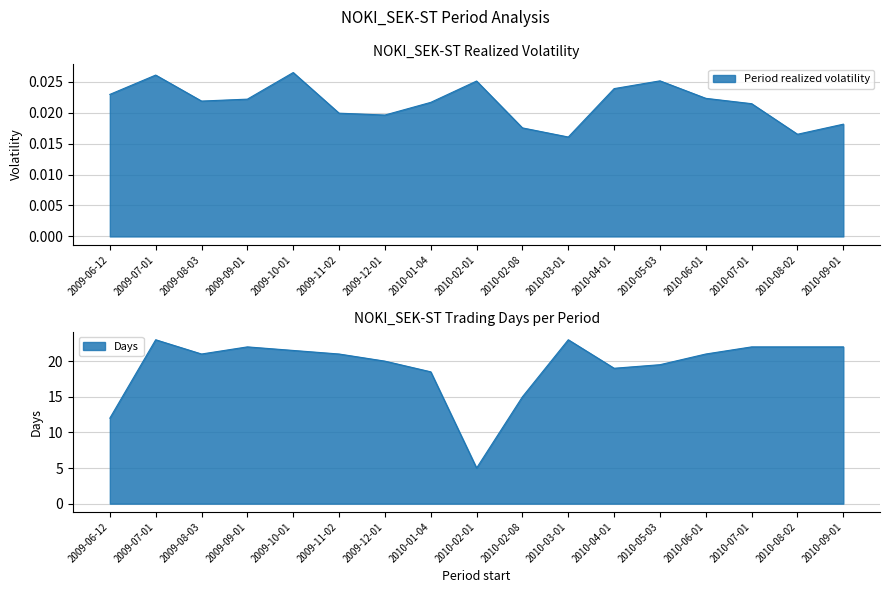

Between 2010-07-01 and 2009-12-01, which is larger?

2010-07-01